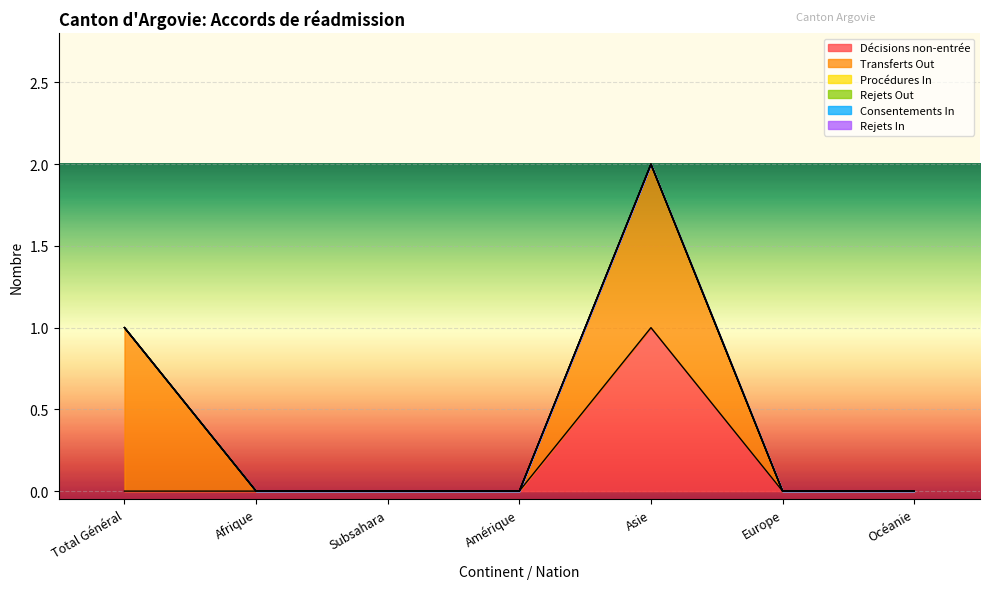

What are all the series names shown in the legend?

Décisions non-entrée, Transferts Out, Procédures In, Rejets Out, Consentements In, Rejets In